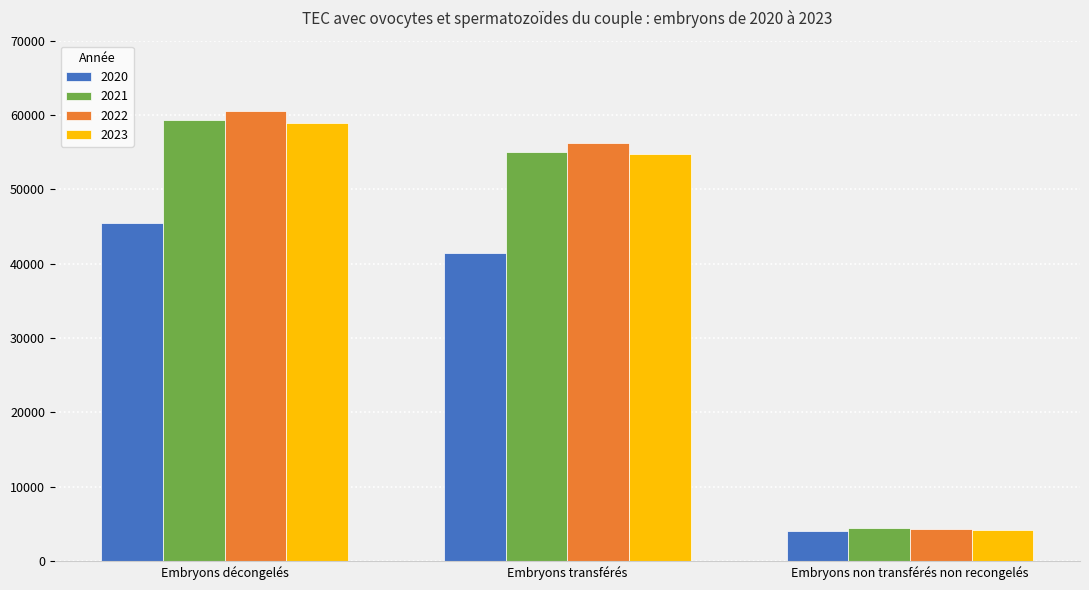

Which label corresponds to the smallest value in the chart?

Embryons non transférés non recongelés